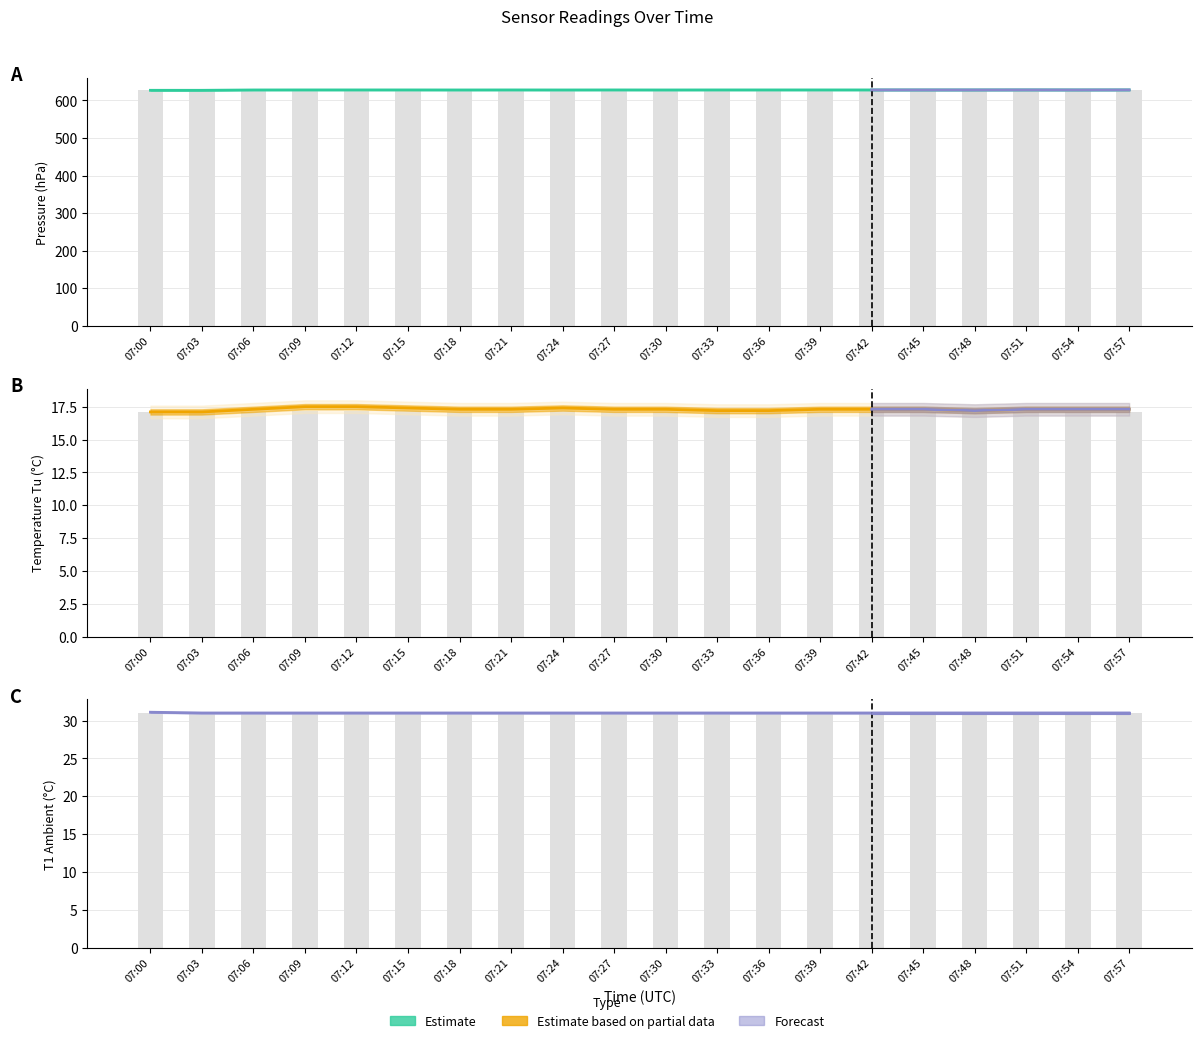

How many Observations values are between 31 and 32?

20